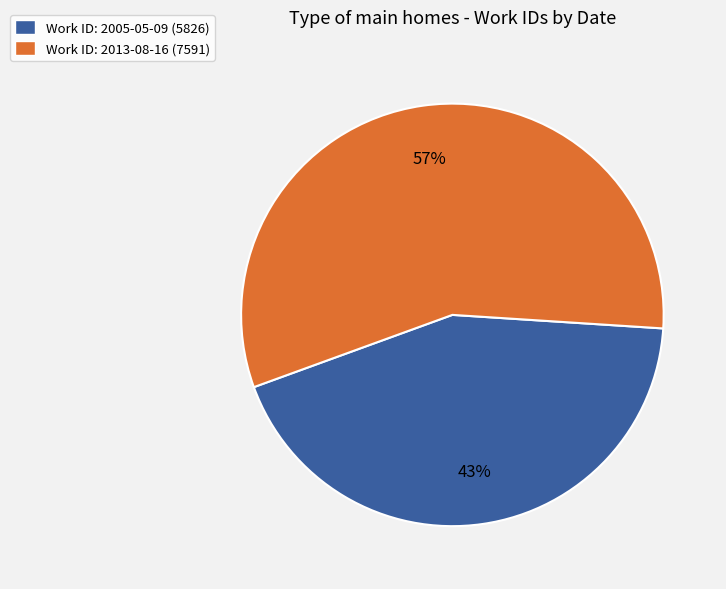

To the nearest percent, what is the combined percentage of Work ID: 2013-08-16 (7591) and Work ID: 2005-05-09 (5826)?

100%